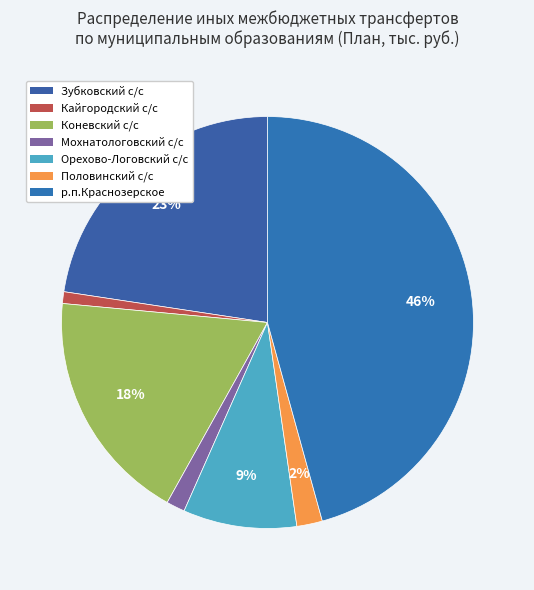

Which has a higher value, Мохнатологовский с/с or р.п.Краснозерское?

р.п.Краснозерское